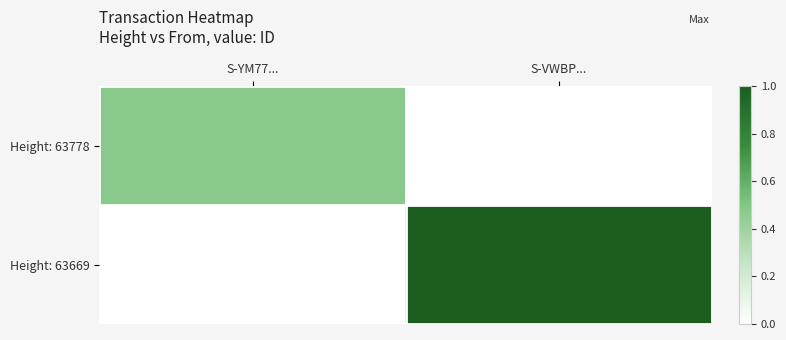

How many data points does each series have?

2